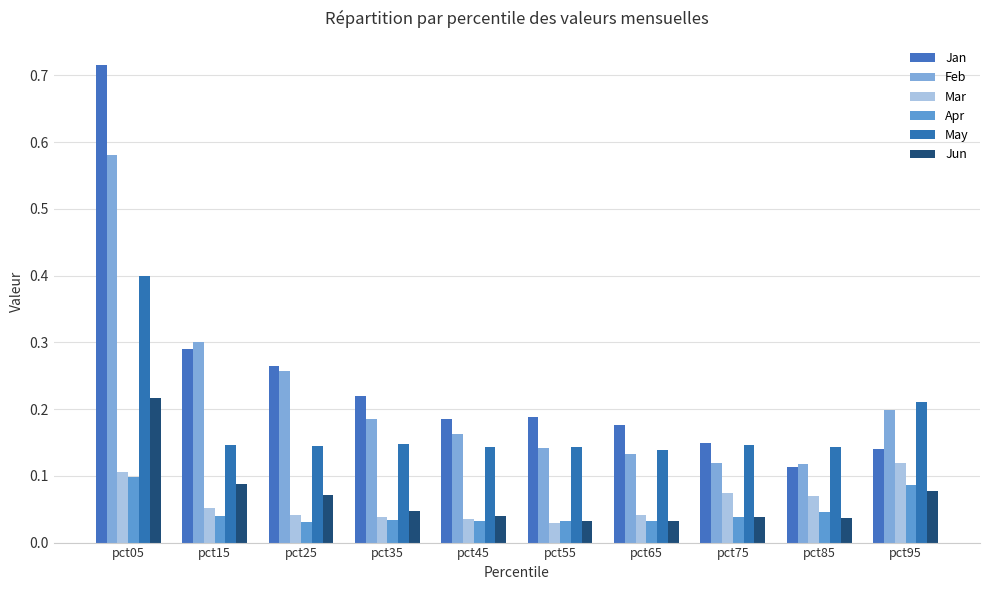

Count the May values in the range 0 to 1.

10